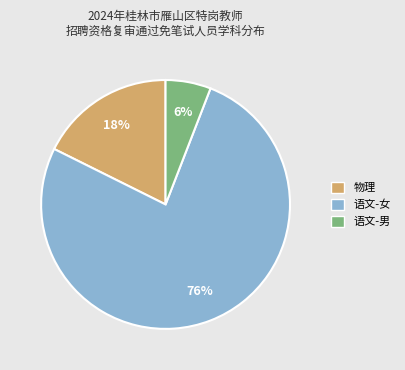

Is it true that 语文-男 is 6% of the pie?

True